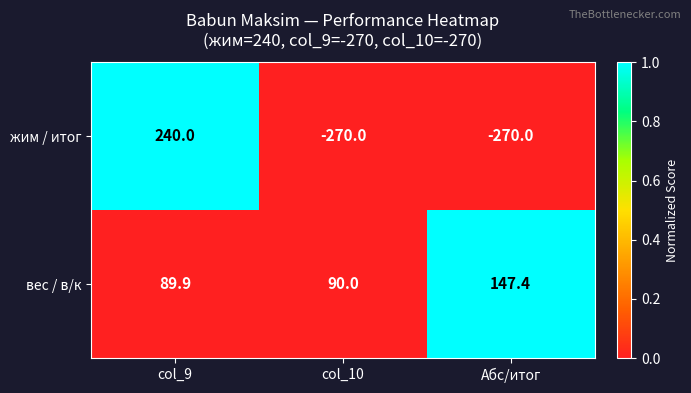

At which category does the chart reach its peak across all series?

col_9